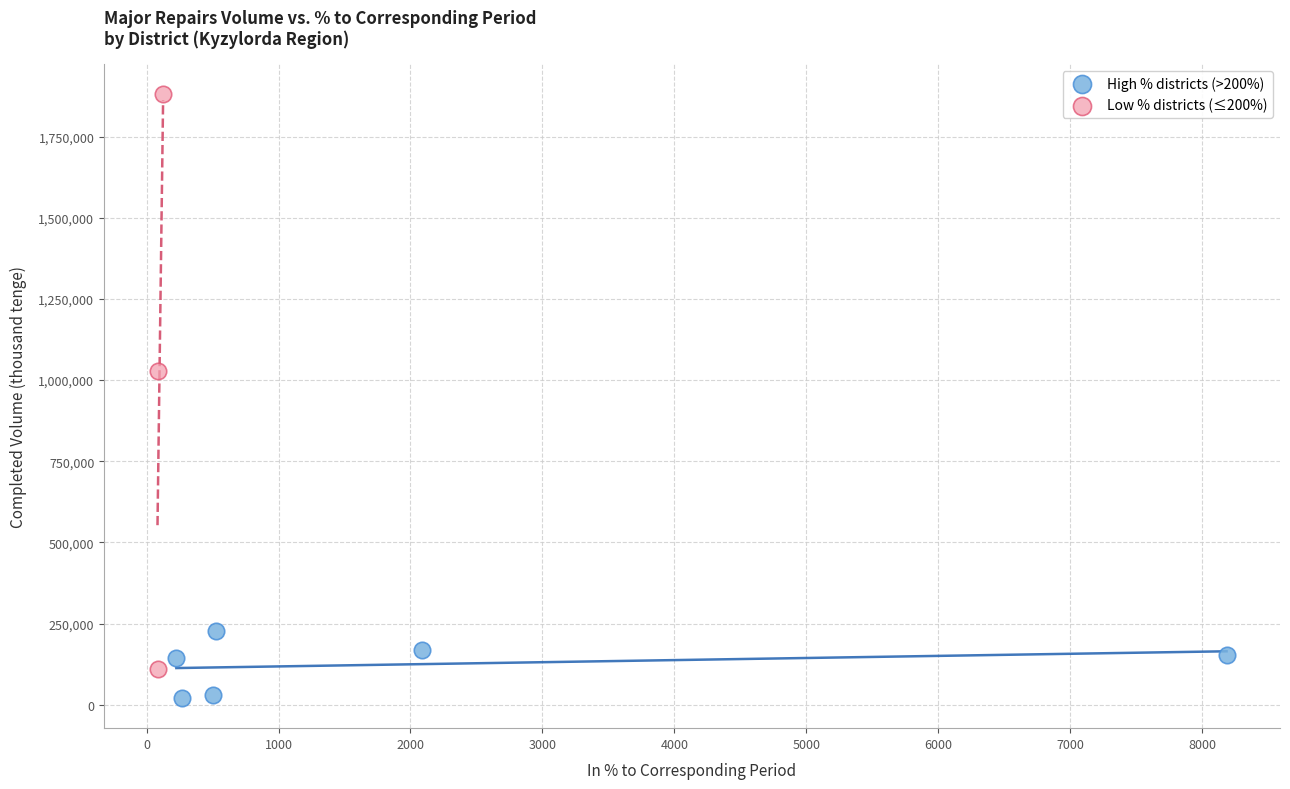

Which series contains the lowest Y value?

High % districts (>200%)